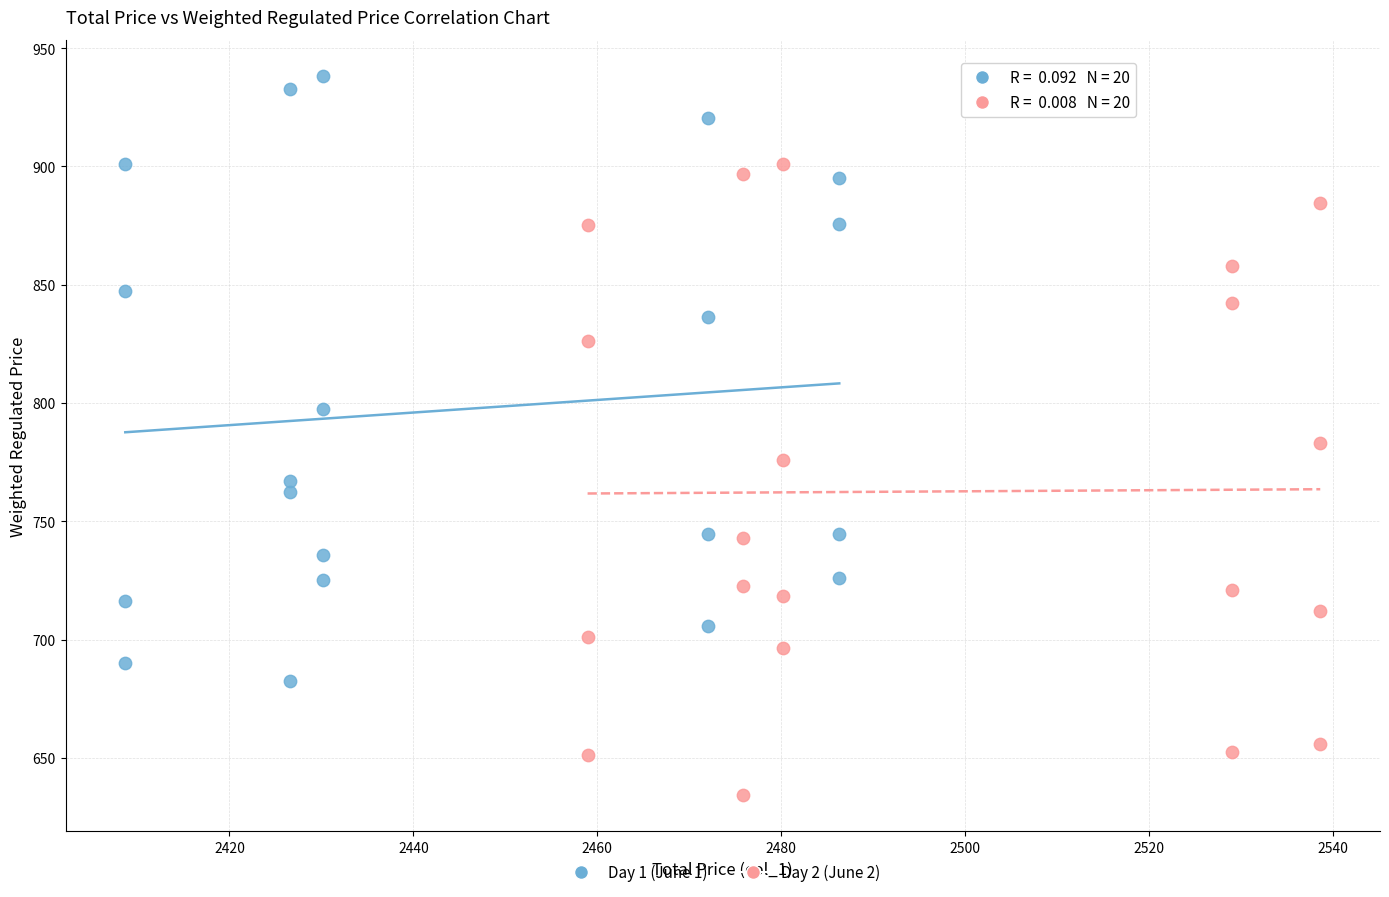

Which series reaches the maximum Y coordinate?

Day 1 (June 1)